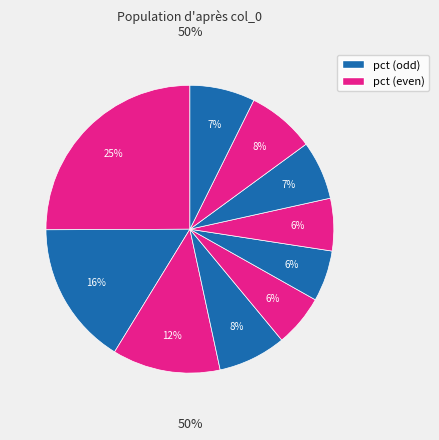

True or false: pct05 accounts for 25% of the total.

True